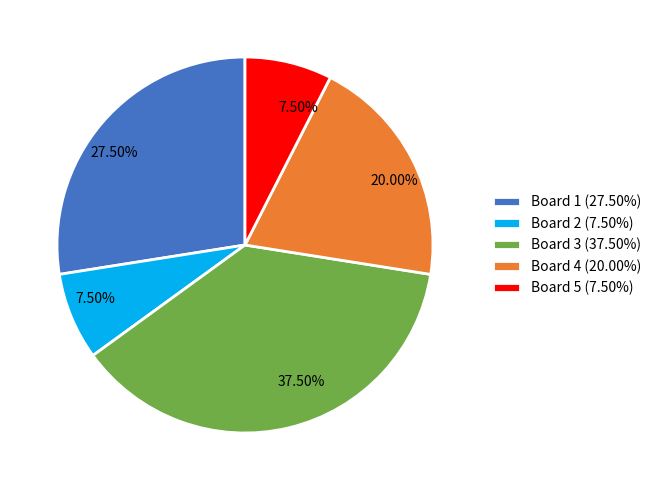

Is there any slice that represents more than half of the pie?

No